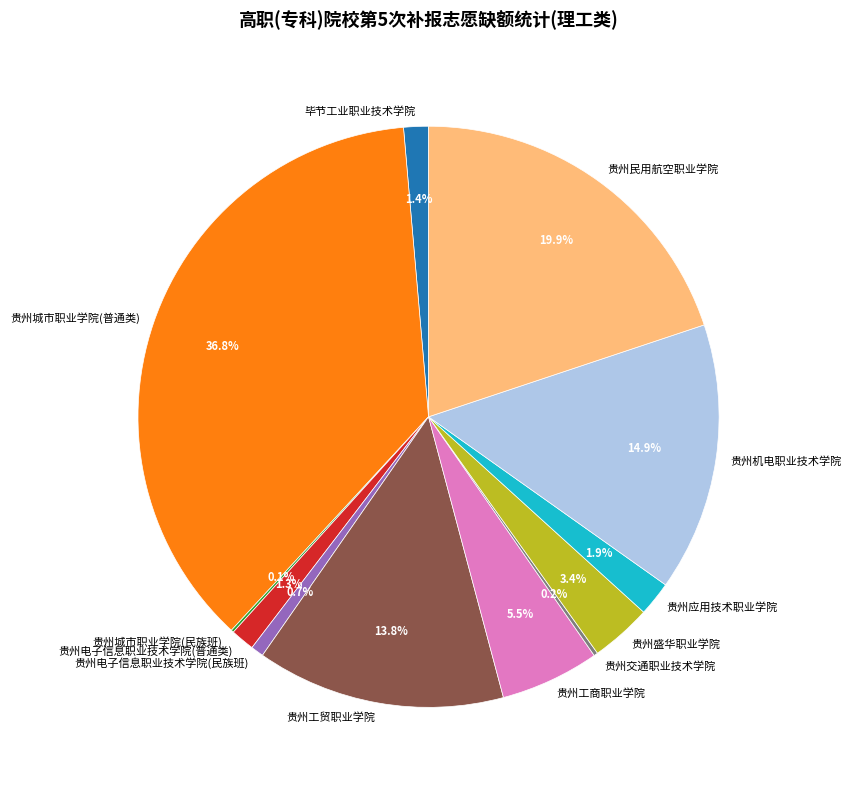

What is the largest slice in the pie chart?

贵州城市职业学院(普通类)